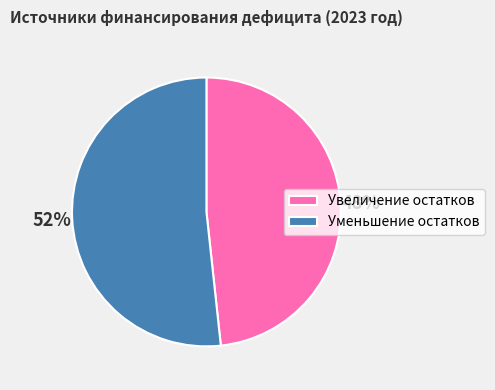

Which category has the smallest portion of the pie?

Увеличение остатков